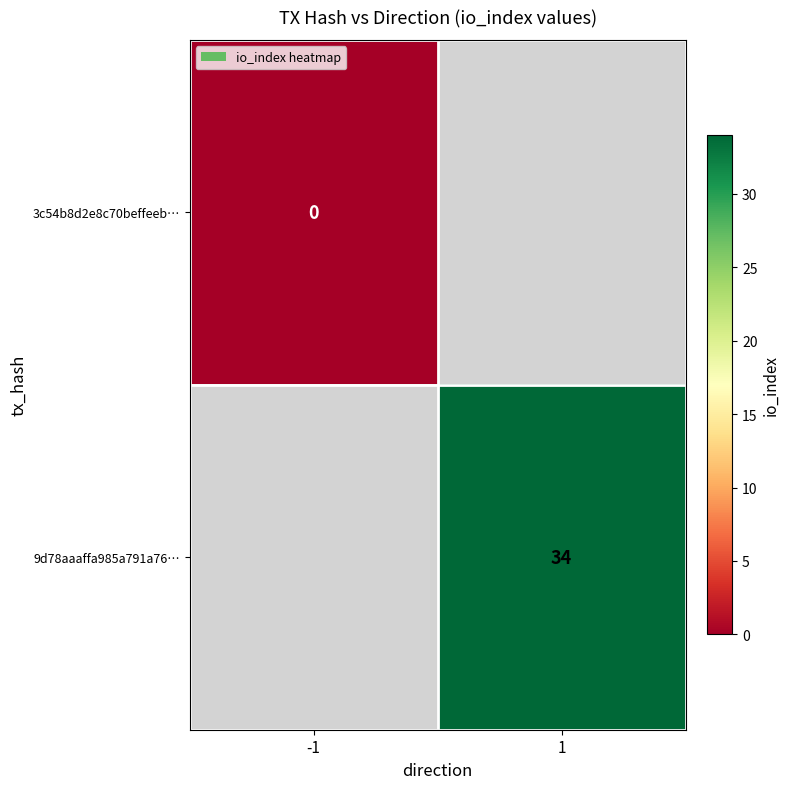

At how many categories does at least one series exceed 19?

1